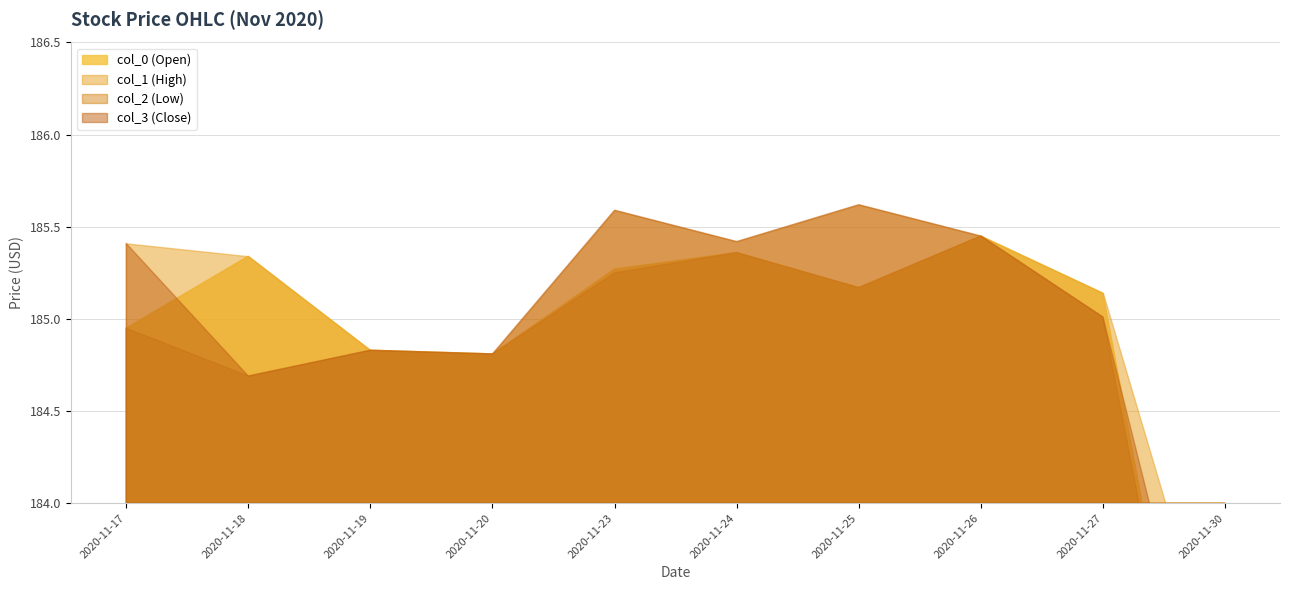

Reading right to left, list all the values displayed in this chart.

col_0: 2020-11-17=184.9	2020-11-18=185.3	2020-11-19=184.8	2020-11-20=184.8	2020-11-23=185.3	2020-11-24=185.4	2020-11-25=185.2	2020-11-26=185.4	2020-11-27=185.1	2020-11-30=181.6
col_1: 2020-11-17=185.4	2020-11-18=185.3	2020-11-19=184.8	2020-11-20=184.8	2020-11-23=185.6	2020-11-24=185.4	2020-11-25=185.6	2020-11-26=185.4	2020-11-27=185.1	2020-11-30=182.9
col_2: 2020-11-17=184.9	2020-11-18=184.7	2020-11-19=184.8	2020-11-20=184.8	2020-11-23=185.2	2020-11-24=185.4	2020-11-25=185.2	2020-11-26=185.4	2020-11-27=185.0	2020-11-30=181.6
col_3: 2020-11-17=185.4	2020-11-18=184.7	2020-11-19=184.8	2020-11-20=184.8	2020-11-23=185.6	2020-11-24=185.4	2020-11-25=185.6	2020-11-26=185.4	2020-11-27=185.0	2020-11-30=182.4